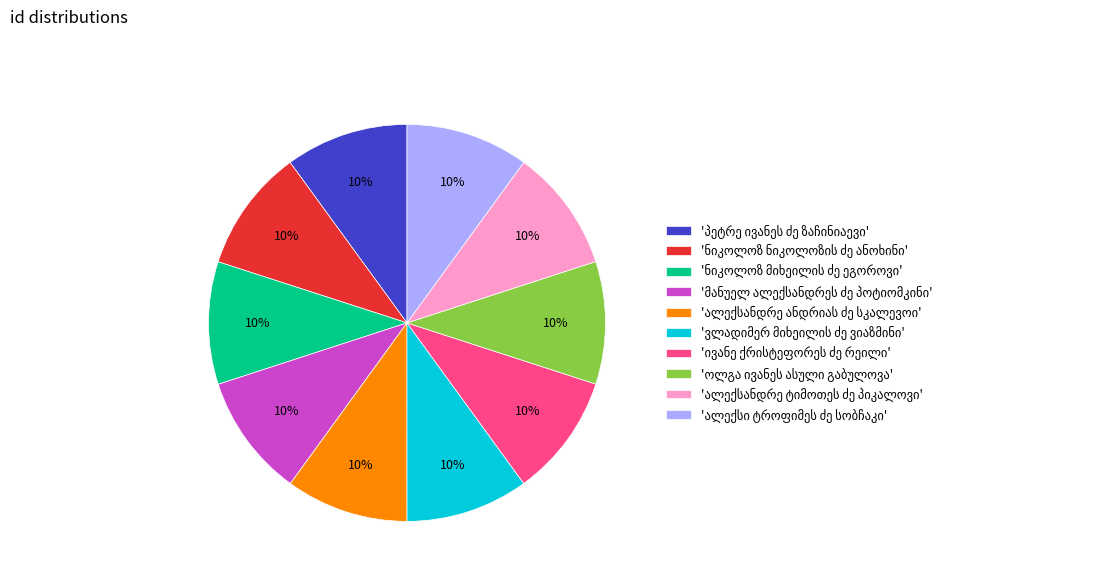

Is there any slice that represents more than half of the pie?

No